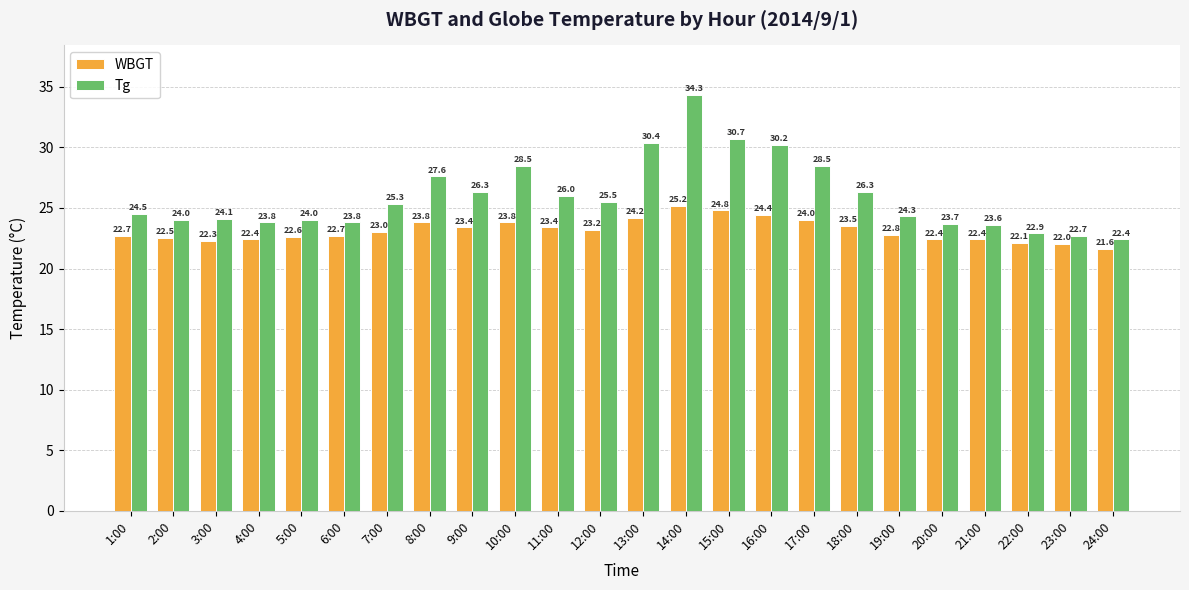

What is the approximate value of Tg at 15:00?

30.7